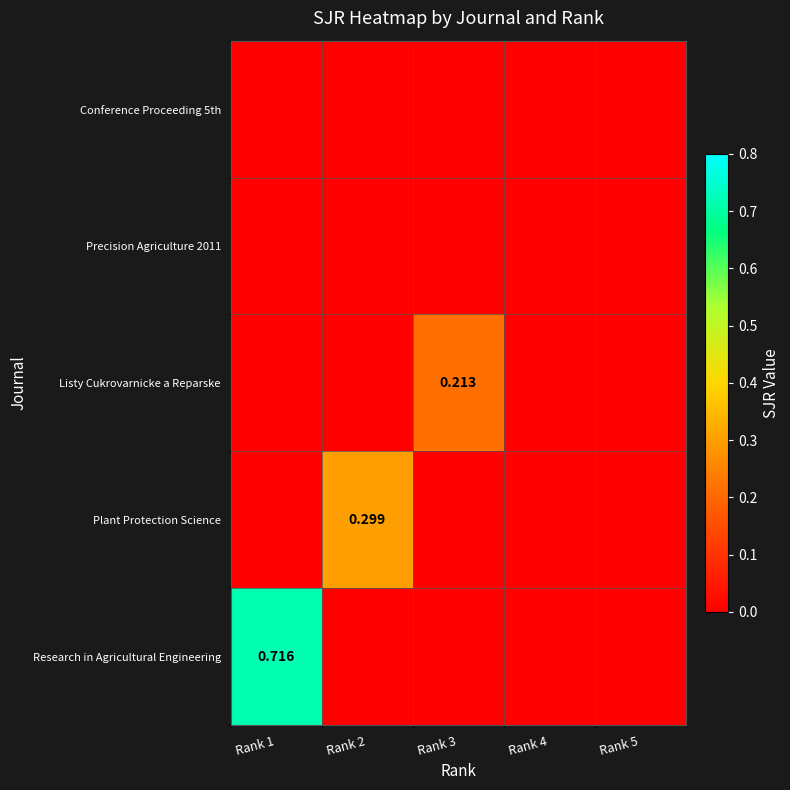

Which has a higher value, Rank 4 or Rank 5?

Rank 4